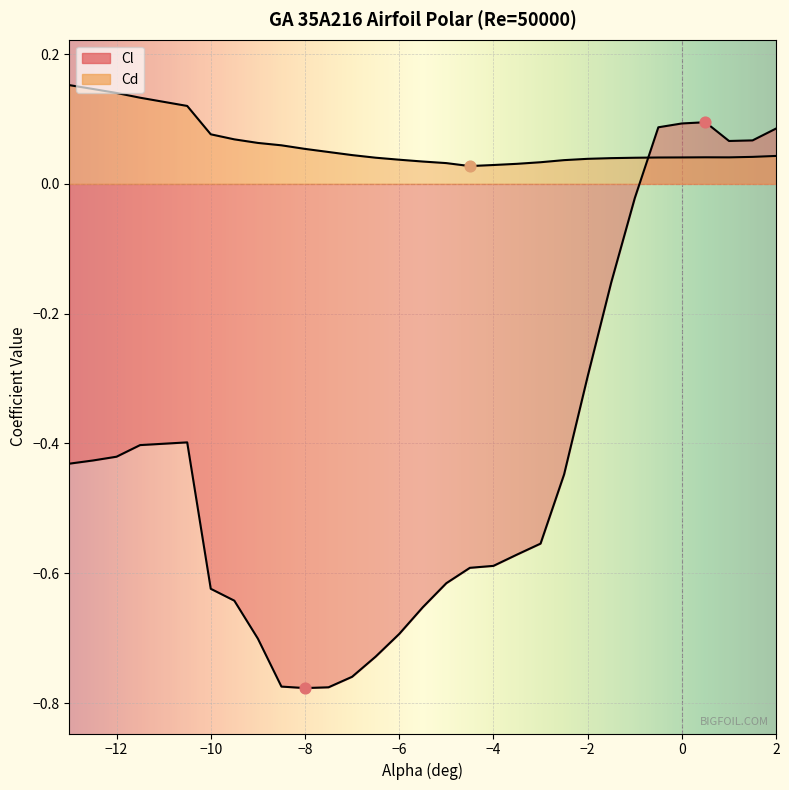

Is the value of Cl at -5.5 greater than the value of Cd at -1?

No